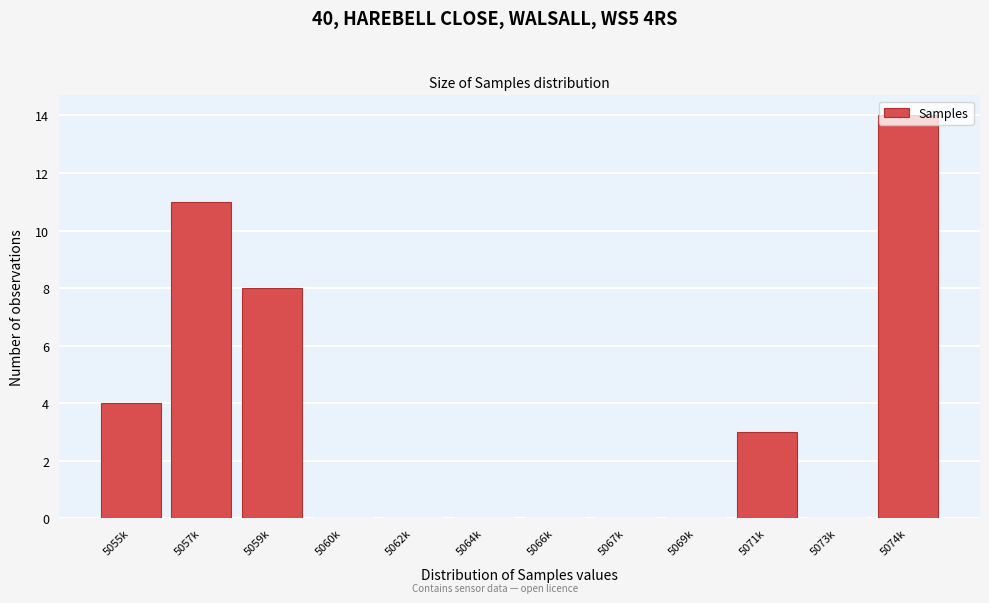

Between 5057k and 5055k, which is larger?

5057k